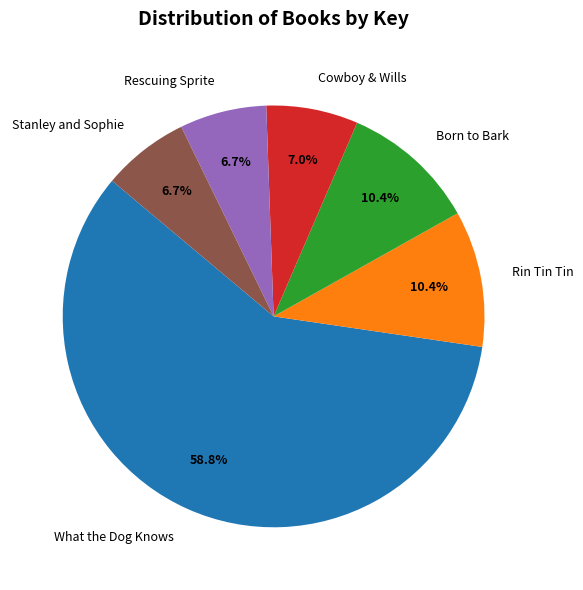

What is the majority slice?

What the Dog Knows